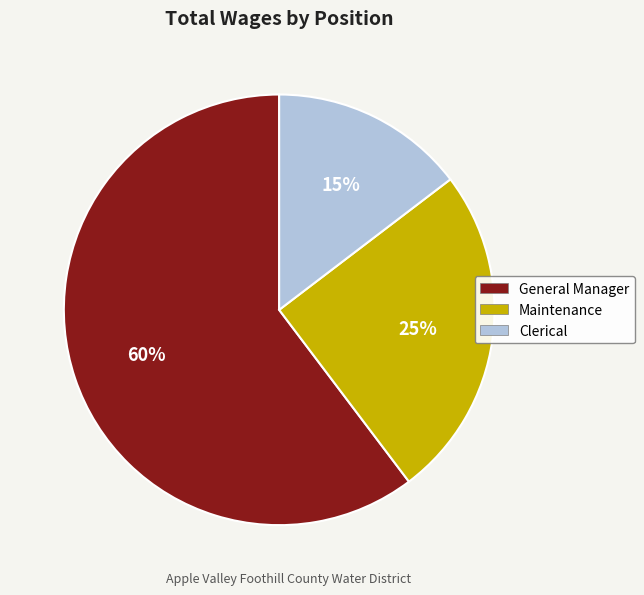

Rank the categories by value from highest to lowest.

General Manager, Maintenance, Clerical